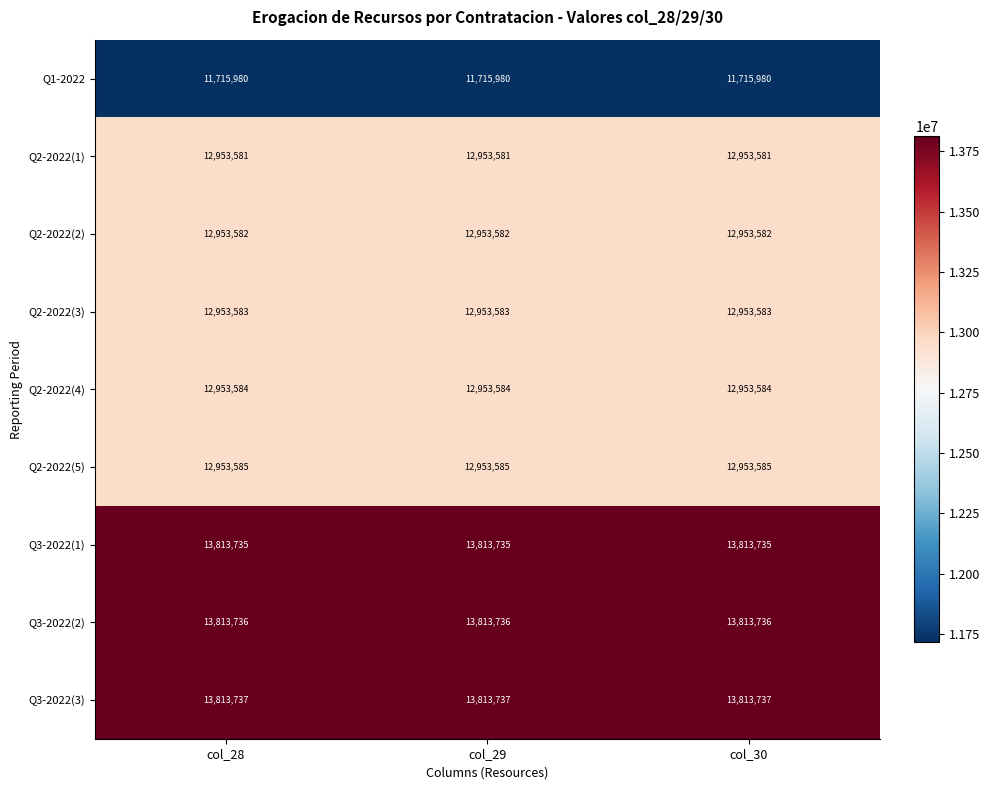

Which series has the largest total across all categories?

Q3-2022(3)